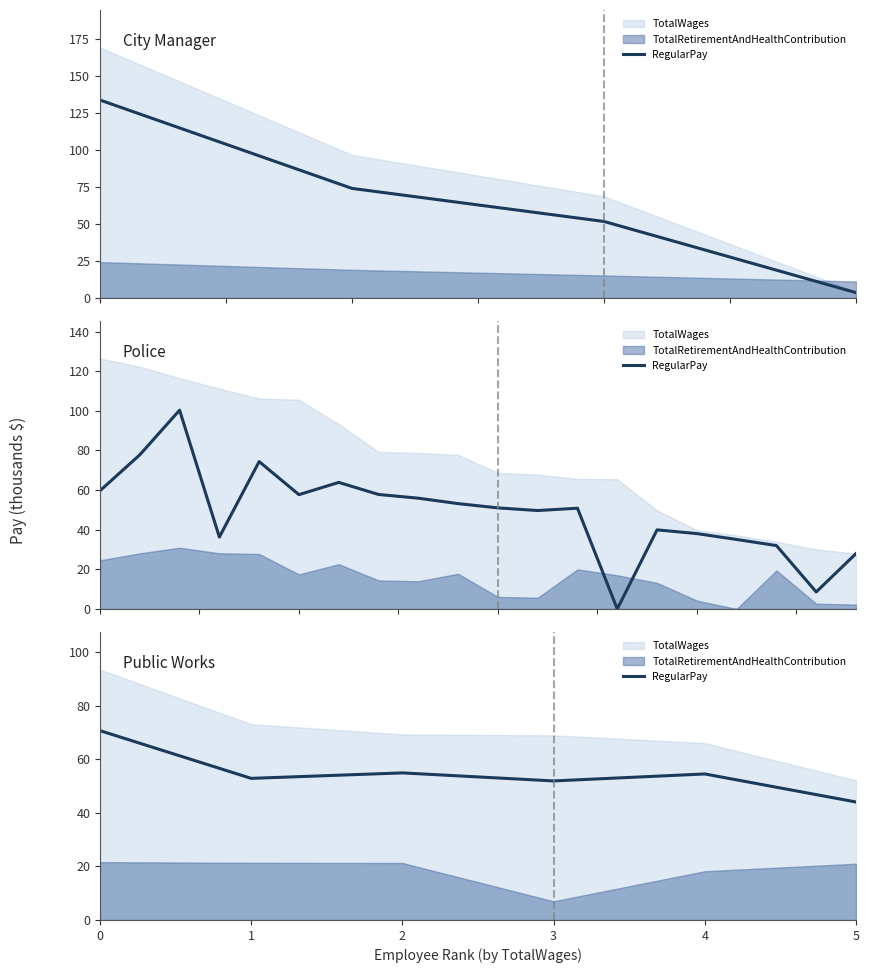

Reading left to right, extract all data points from this chart.

0=70.7	1=52.9	2=54.9	3=51.9	4=54.5	5=44.1